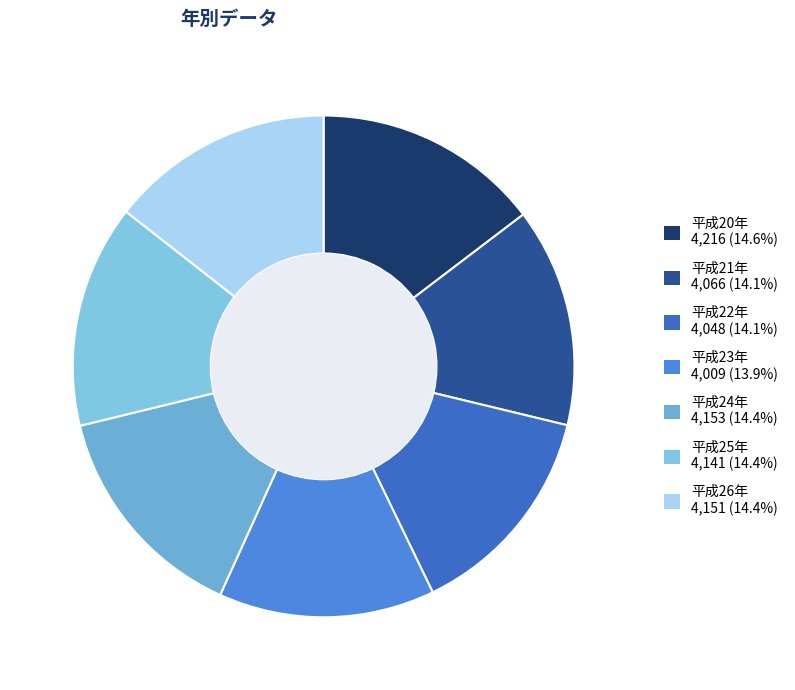

Is it true that 平成20年 is 27% of the pie?

False